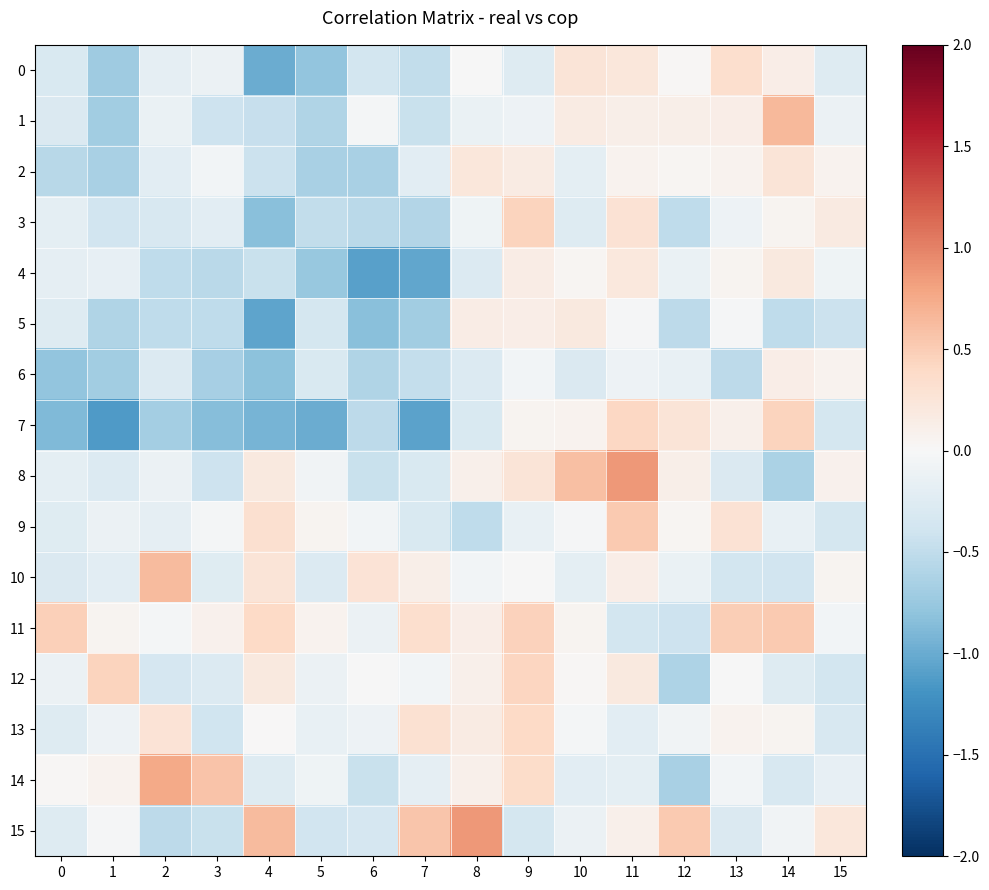

Which series has the largest range (max minus min)?

7